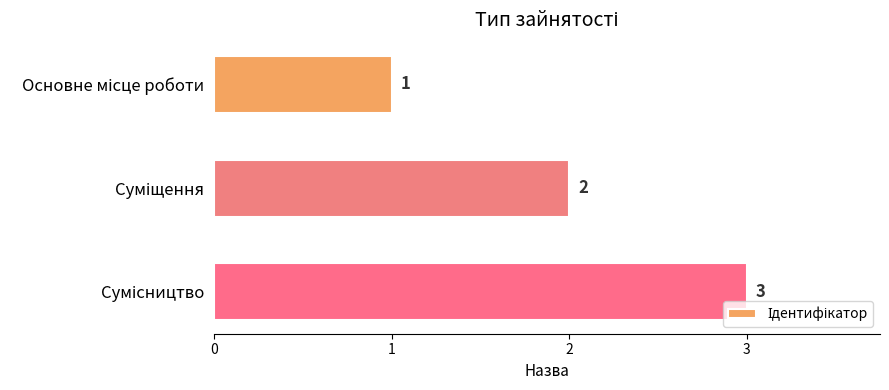

How many values are between 1 and 3?

3